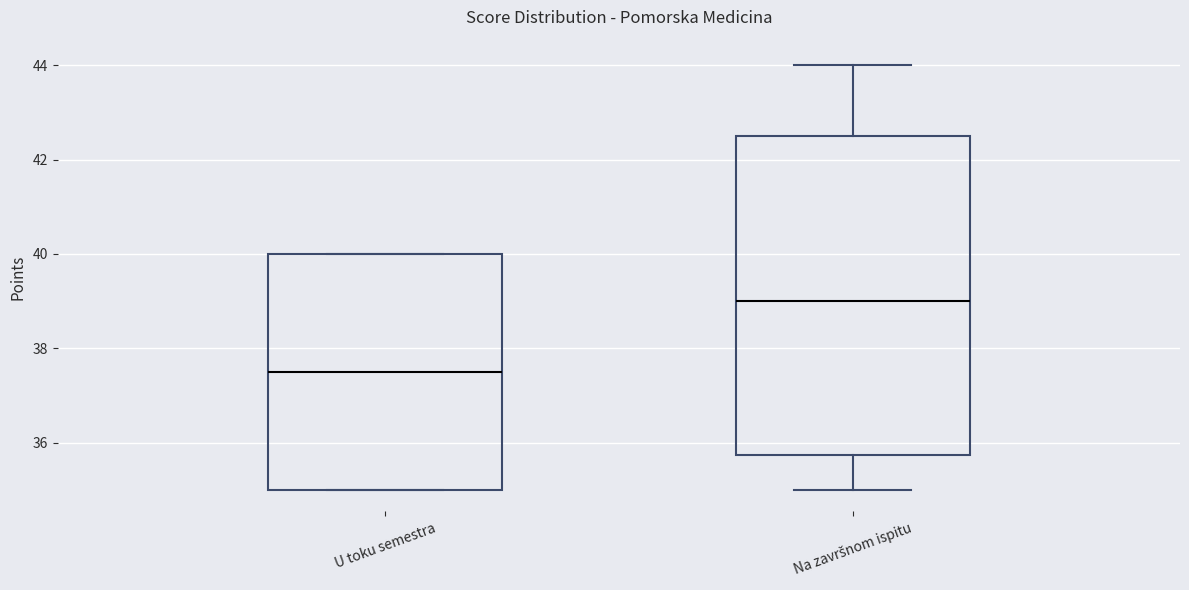

Which box has the lowest median line?

U toku semestra